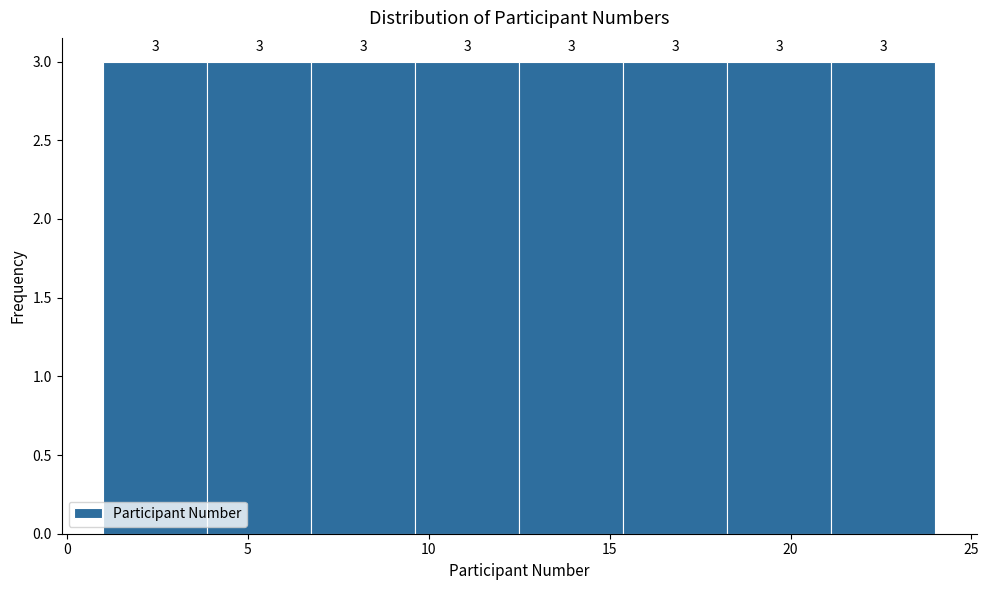

How tall is the bar that spans 7.0 to 9.5 on the x-axis? The bar edges are not printed on the chart, so give them approximately, as read against the axis.

3